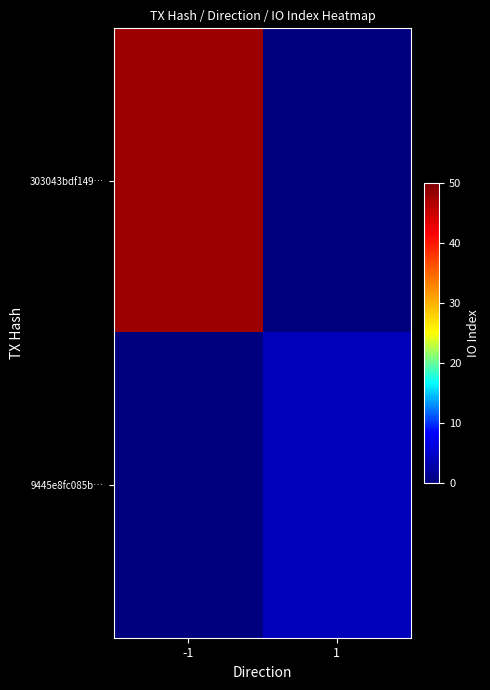

At 1, list the series in order from largest to smallest.

9445e8fc085b…, 303043bdf149…